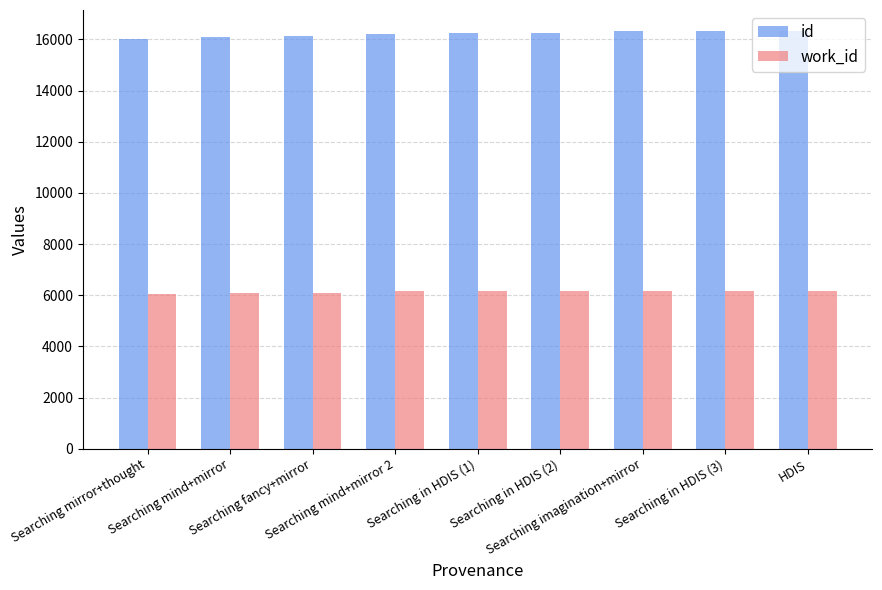

Which series has the largest total across all categories?

id